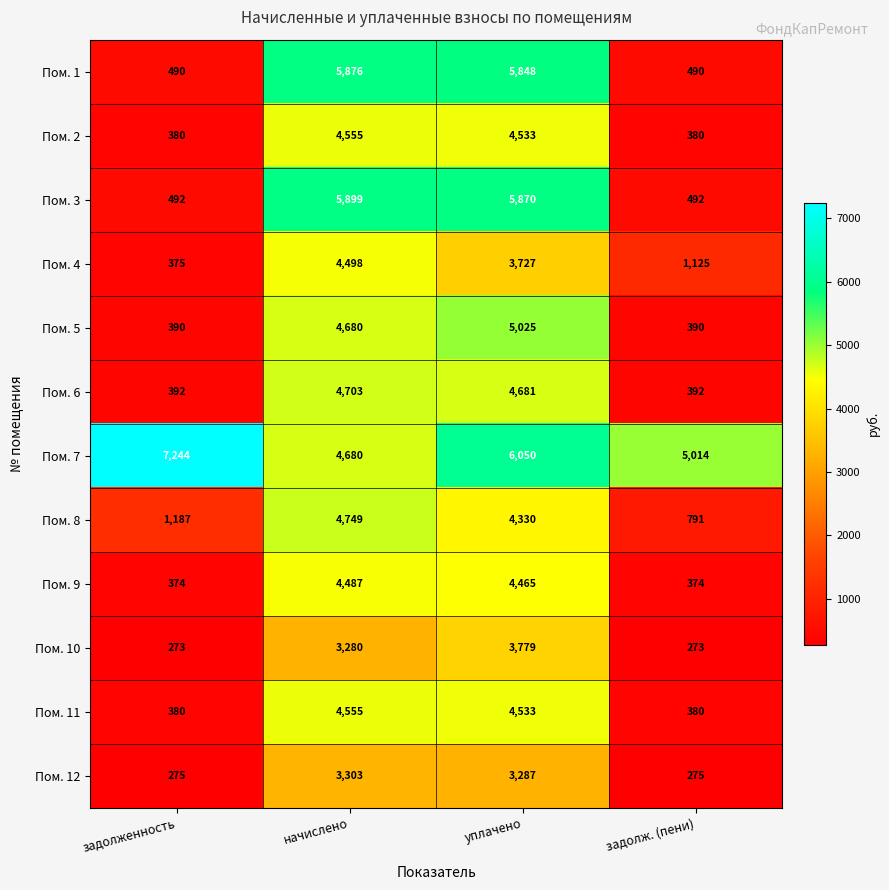

Is the value of Пом. 11 at задолж. (пени) greater than the value of Пом. 8 at задолженность?

No